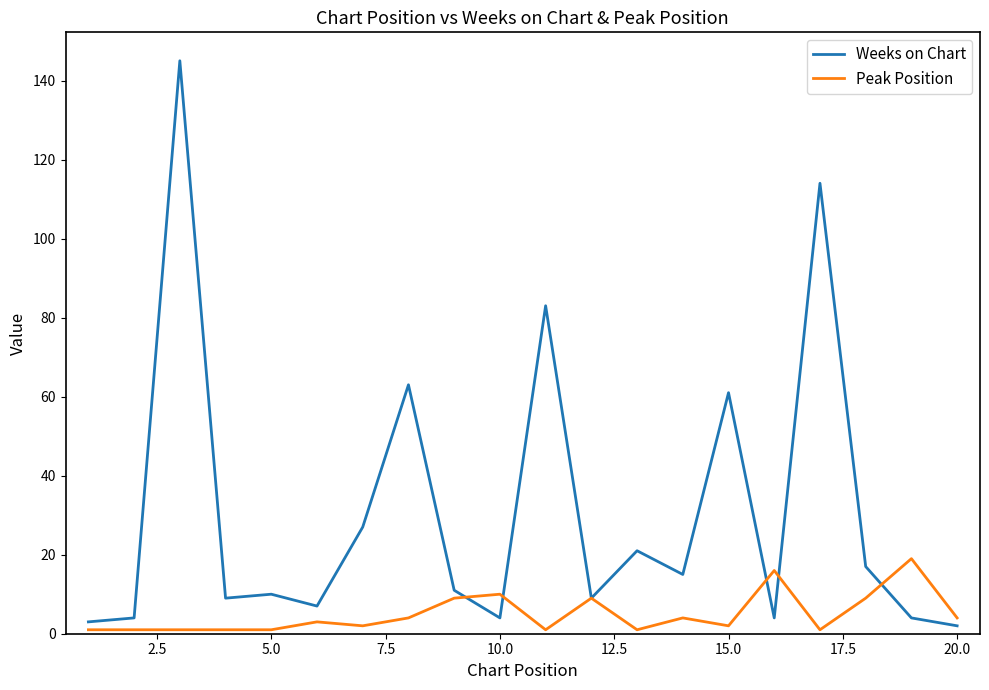

What is the maximum value shown in the chart?

145